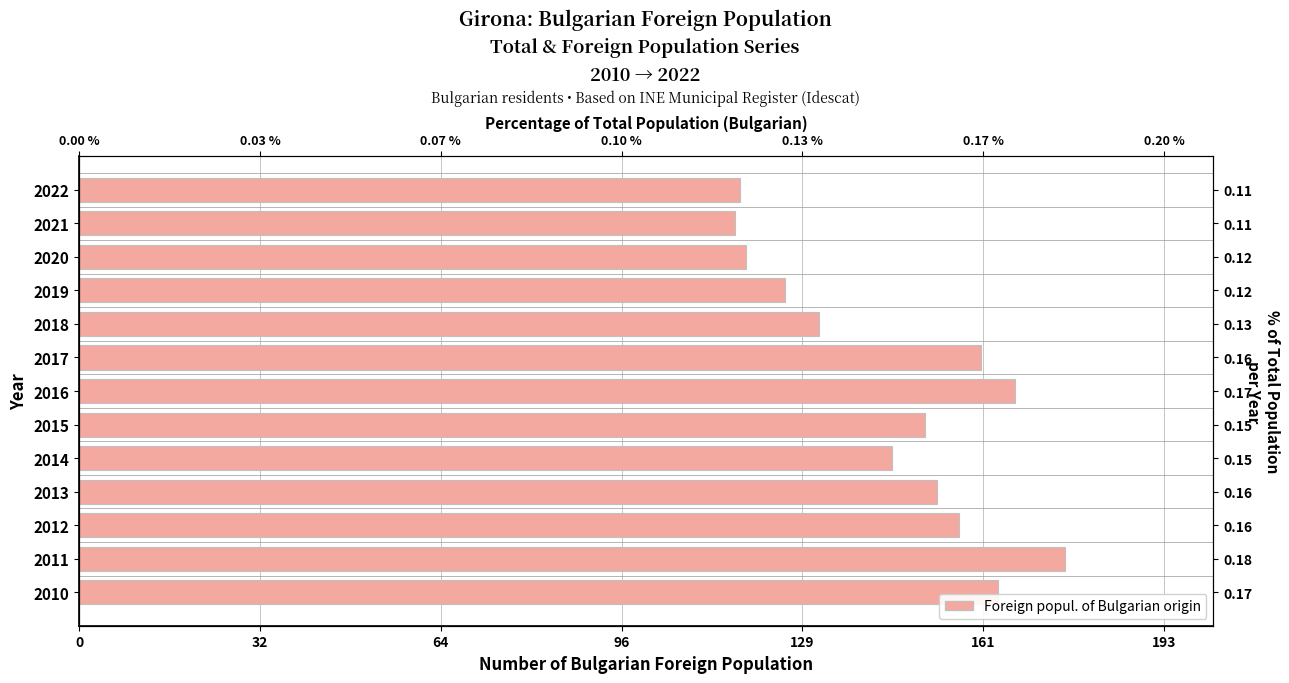

How many categories are shown in the chart?

13